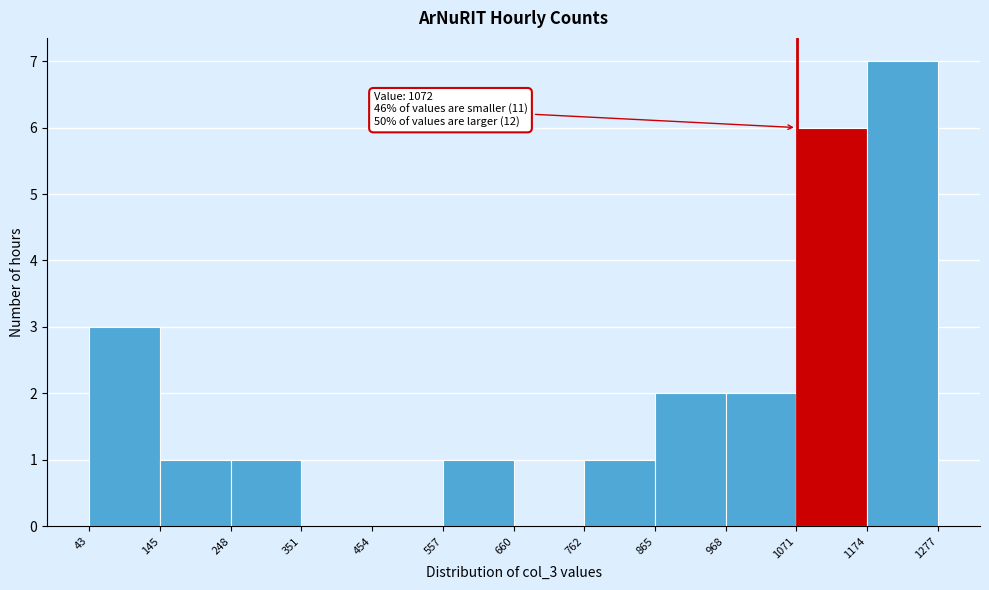

Over which range of the x-axis is the bar tallest?

1174 to 1277